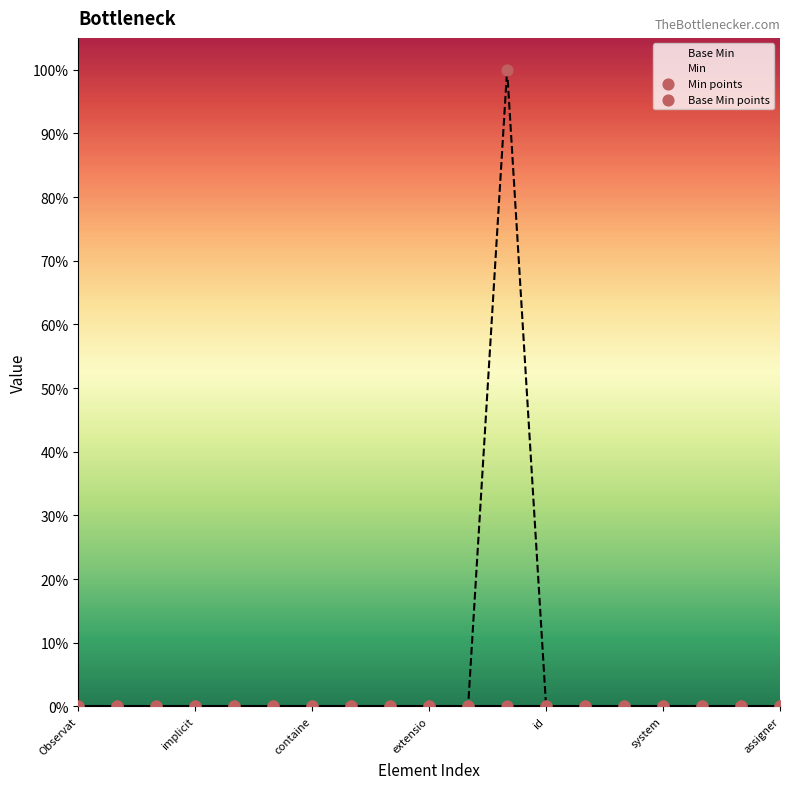

Which series has the largest total across all categories?

Min